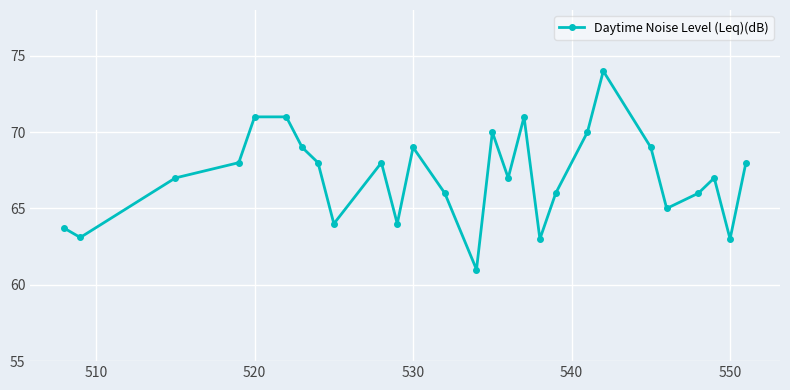

What is the value of the 16th point from the left?

67.0